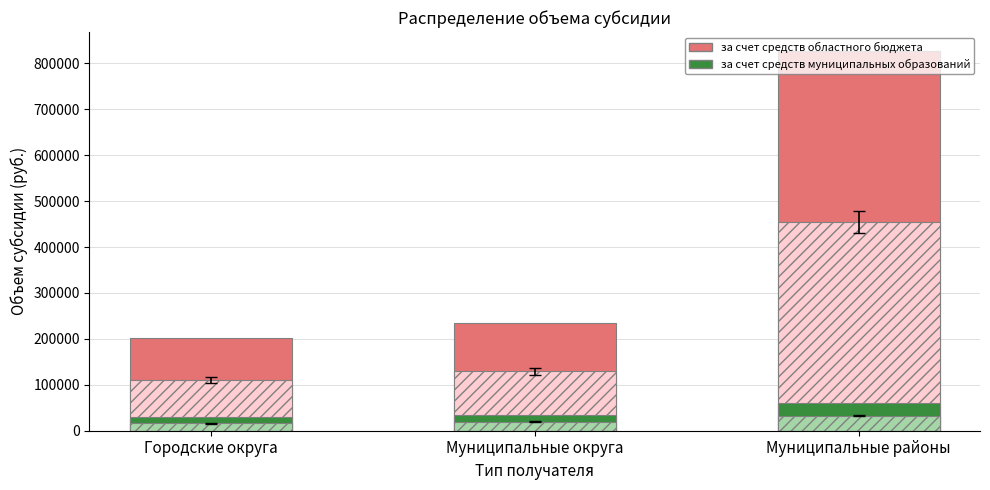

Reading left to right, list all the values displayed in this chart.

за счет средств областного бюджета: 201182.0	235142.8	826931.7
за счет средств муниципальных образований: 30106.0	34693.2	59672.3